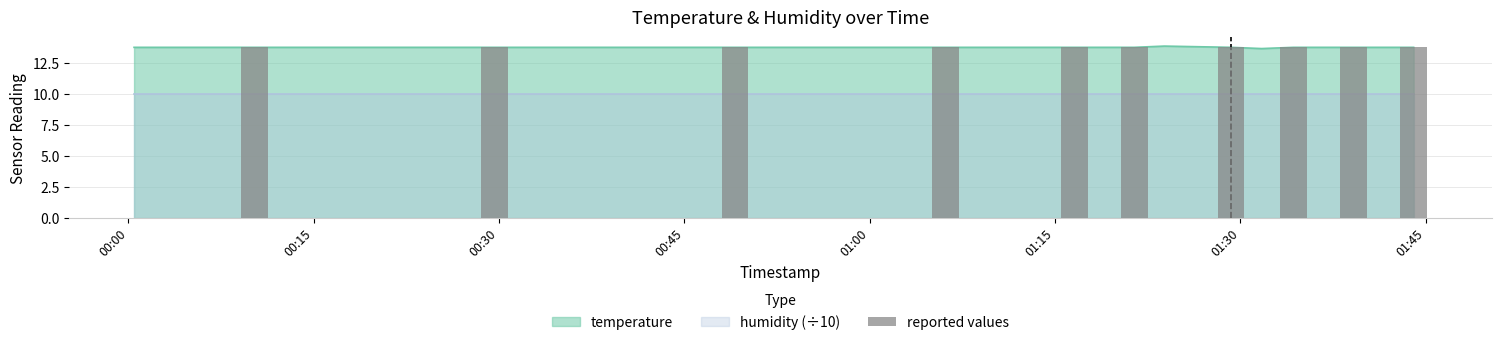

What position from the right is 2023-08-06T00:39:20?

16